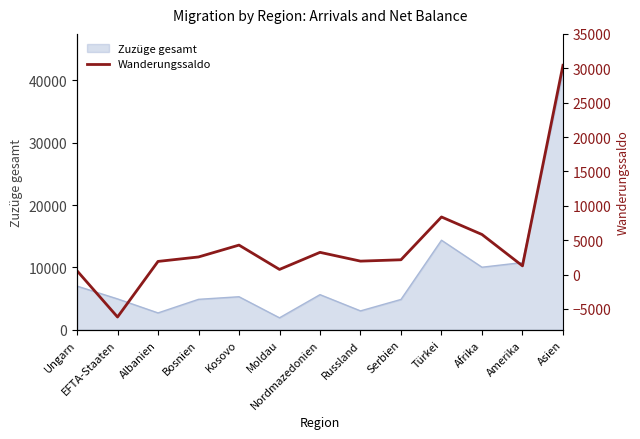

At which label is Zuzüge gesamt closest to 21585?

Türkei